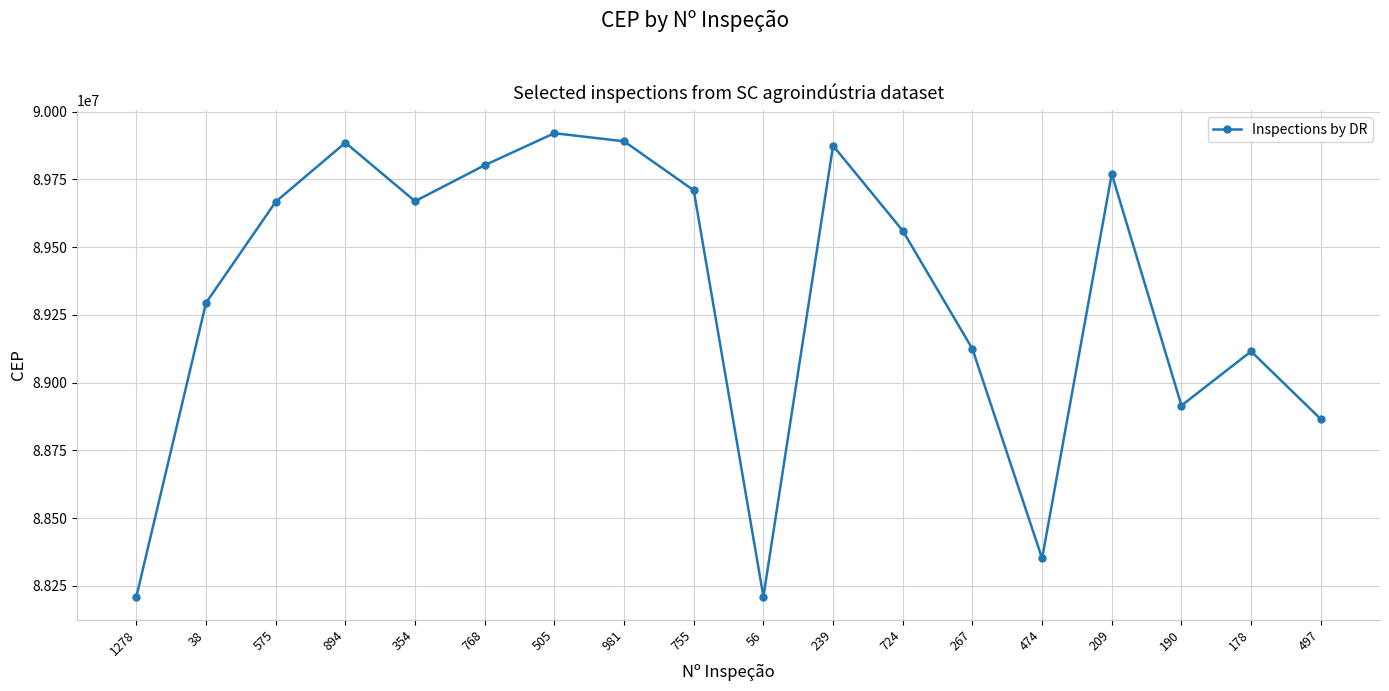

What is the maximum value shown in the chart?

89920000